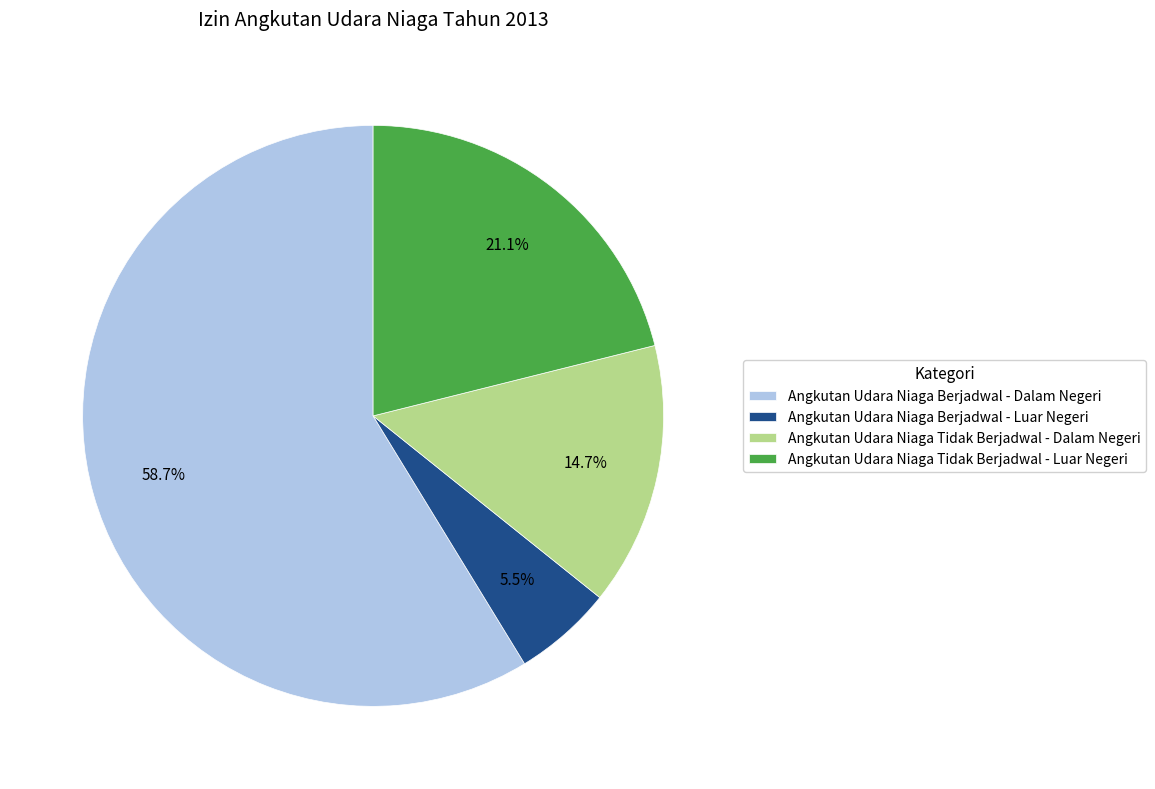

How many slices are in this pie chart?

4